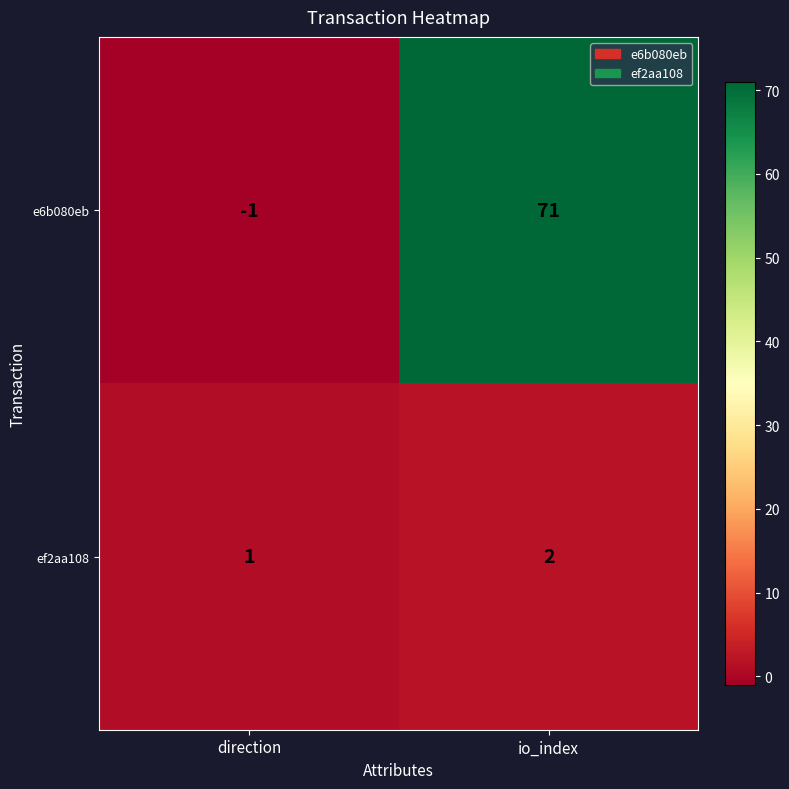

At direction, list the series in order from largest to smallest.

ef2aa108, e6b080eb